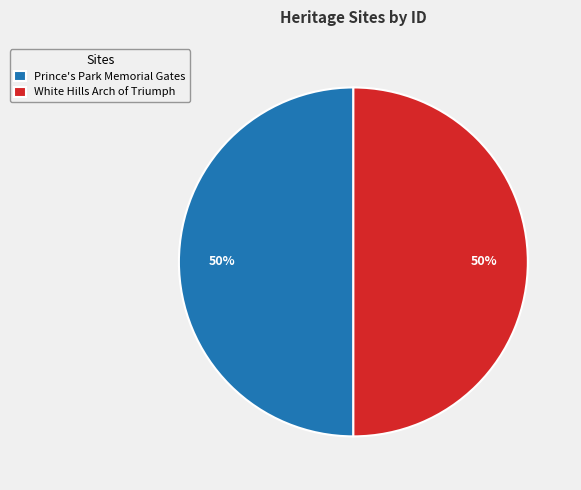

True or false: Prince's Park Memorial Gates accounts for 35% of the total.

False